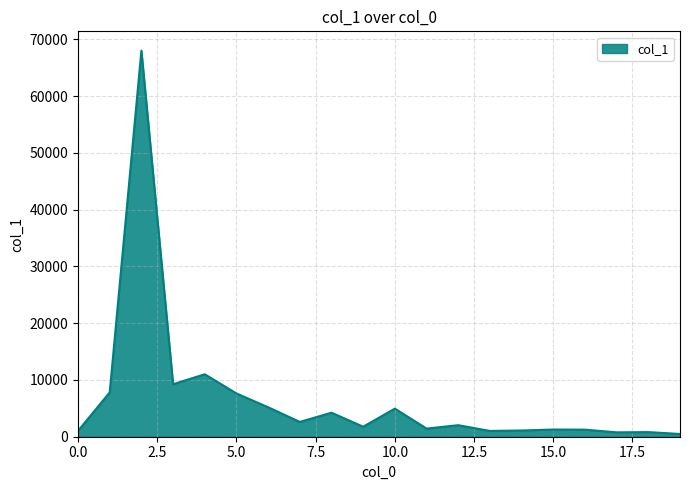

Does the chart have visible grid lines?

Yes